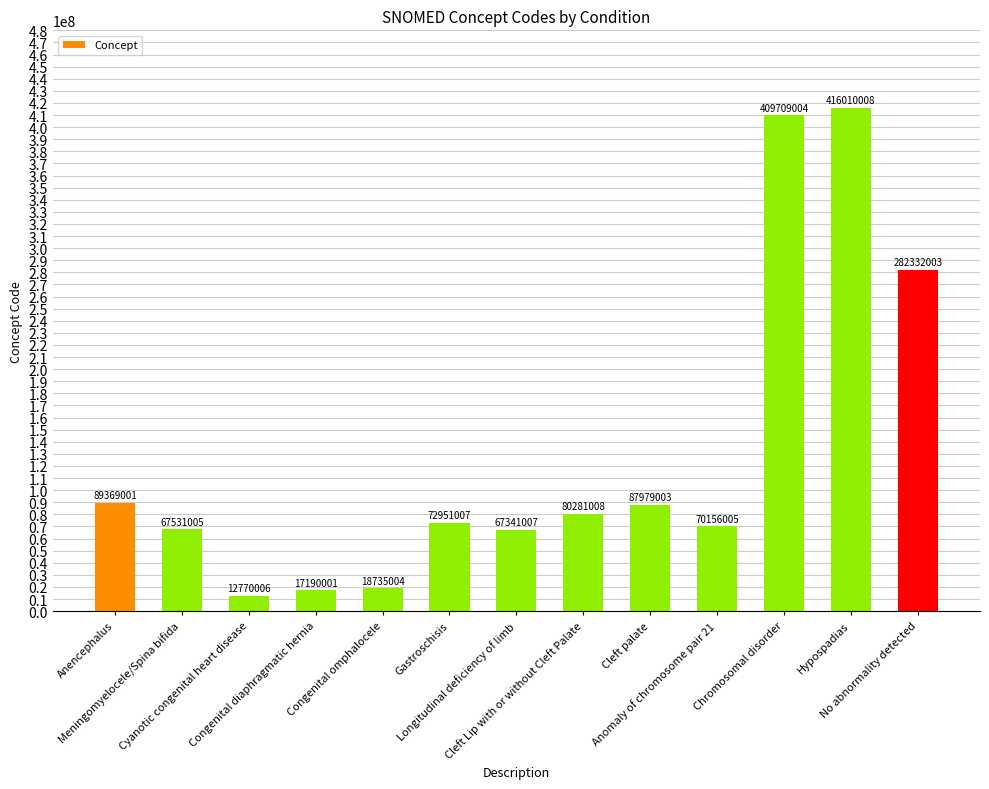

What is the maximum value shown in the chart?

416010008